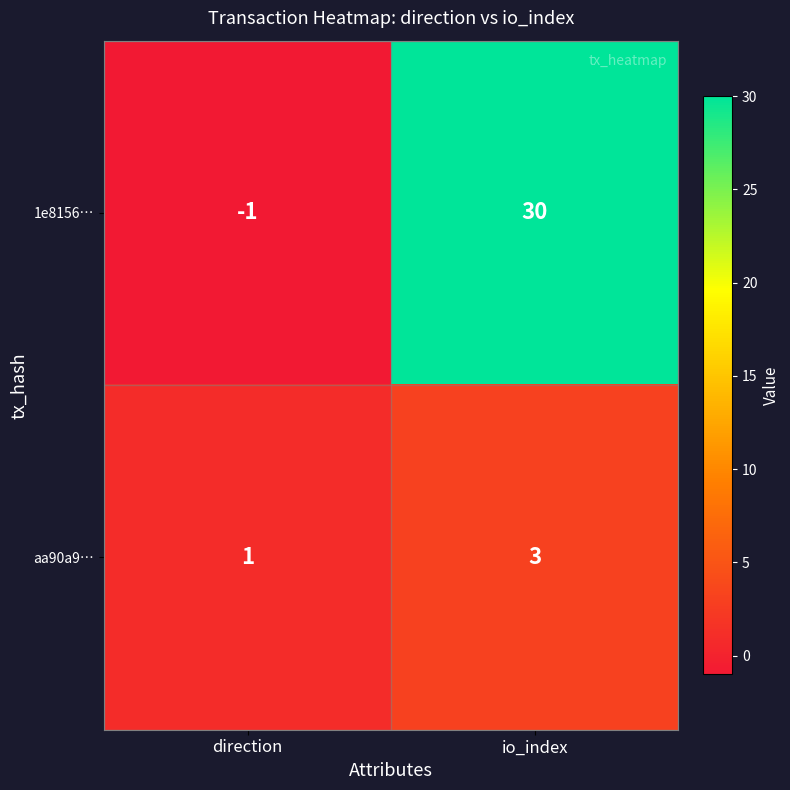

What is the difference between the 1e8156… values at io_index and direction?

31